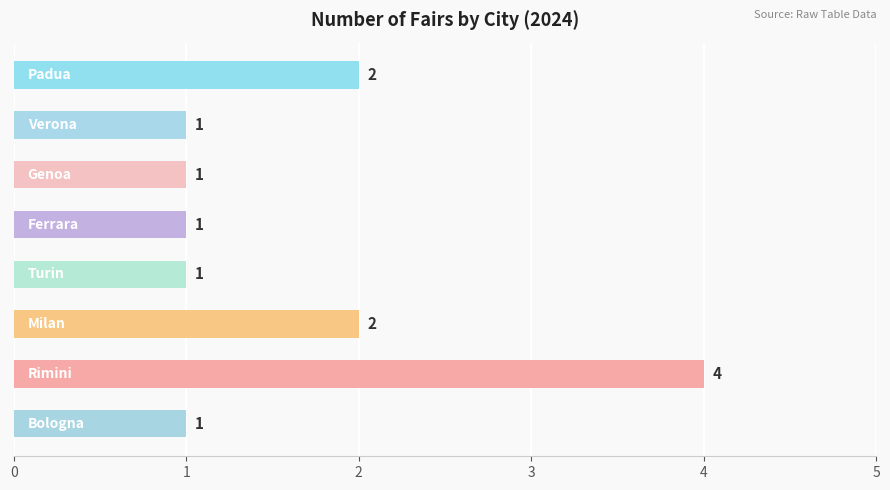

How many values are between 1 and 2?

7